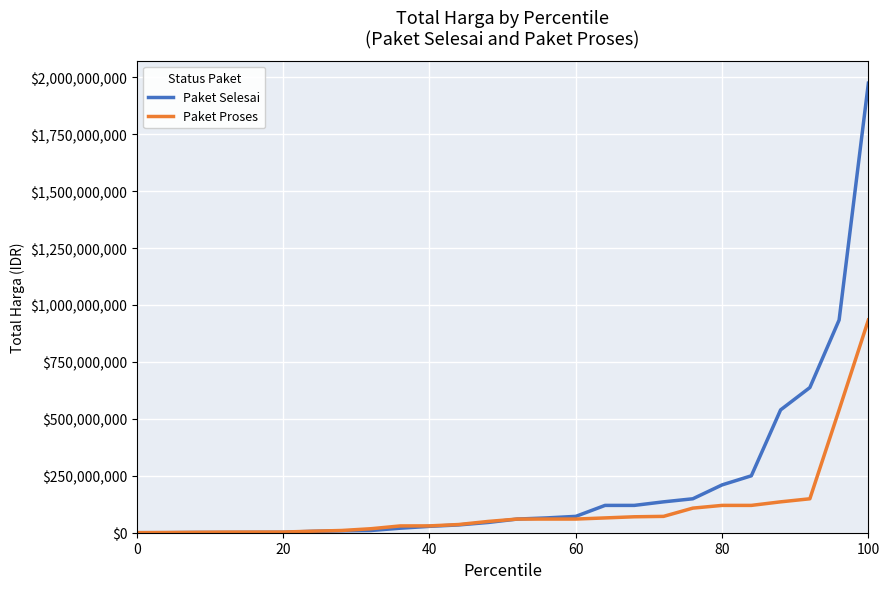

What is the smallest value displayed?

200000